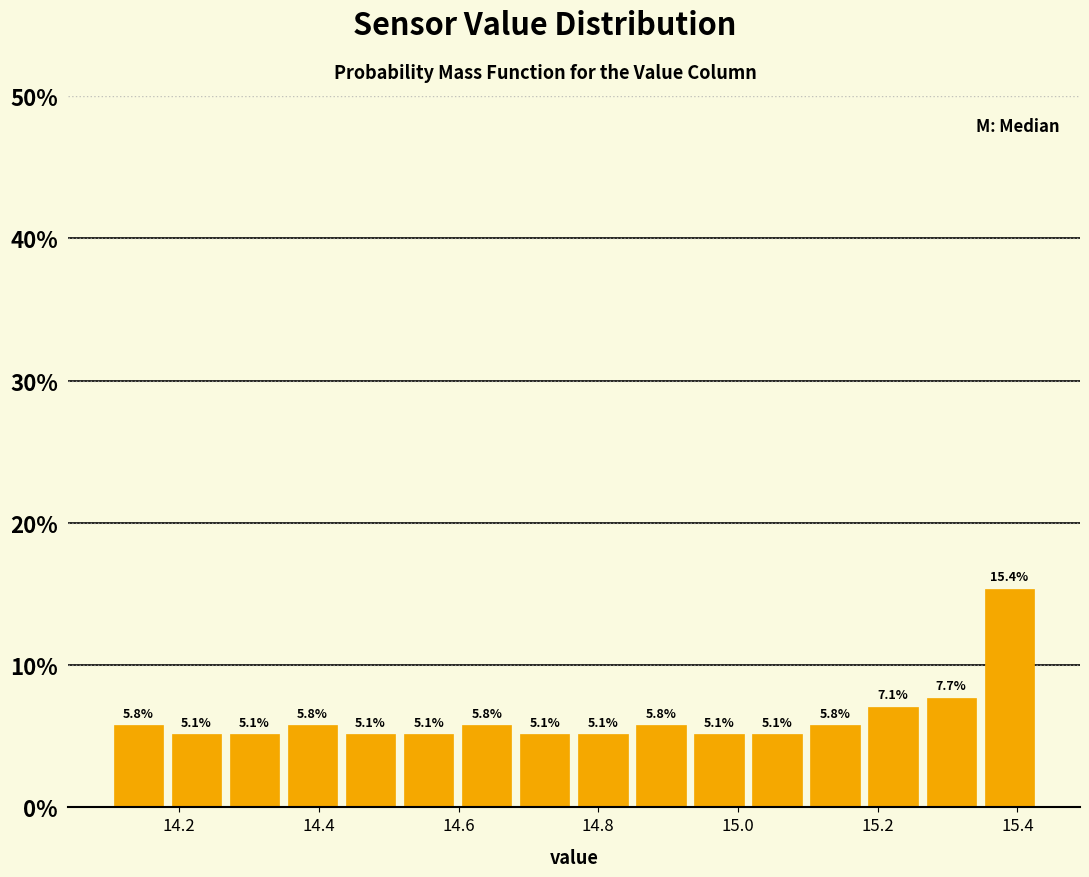

What is the height of the bar covering 15.34 to 15.44 on the x-axis? The bar edges are not printed on the chart, so give them approximately, as read against the axis.

15.4